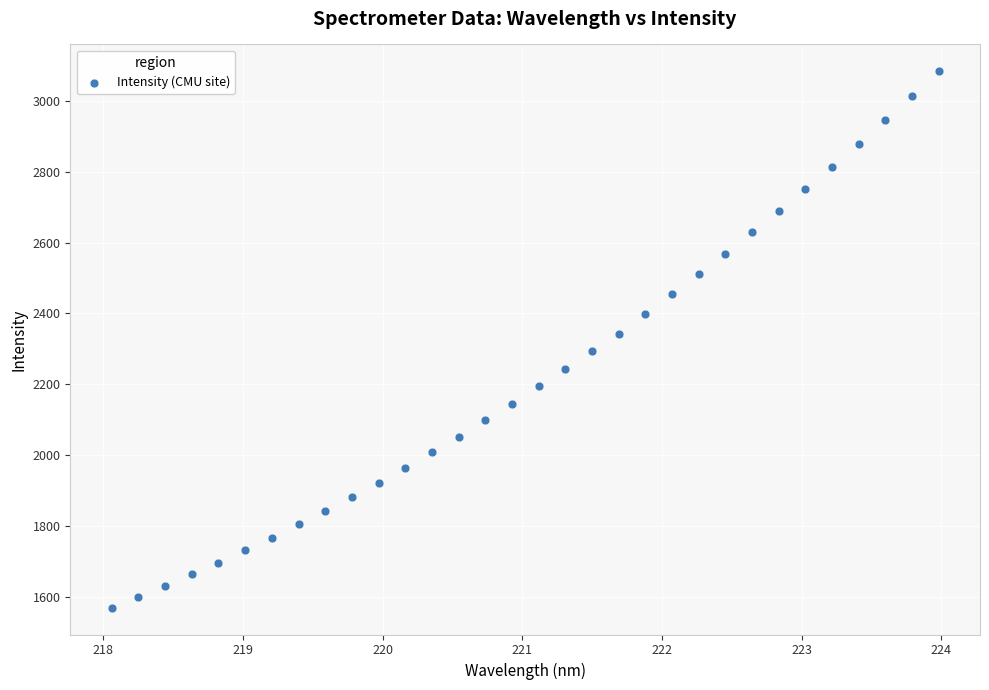

What is the range of X values (max minus min)?

5.9